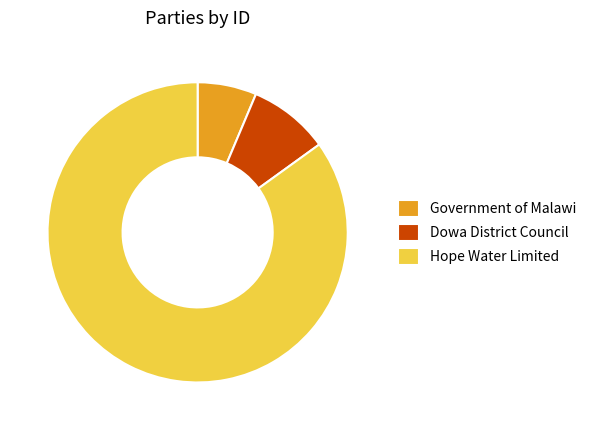

What is the smallest slice in the pie chart?

Government of Malawi